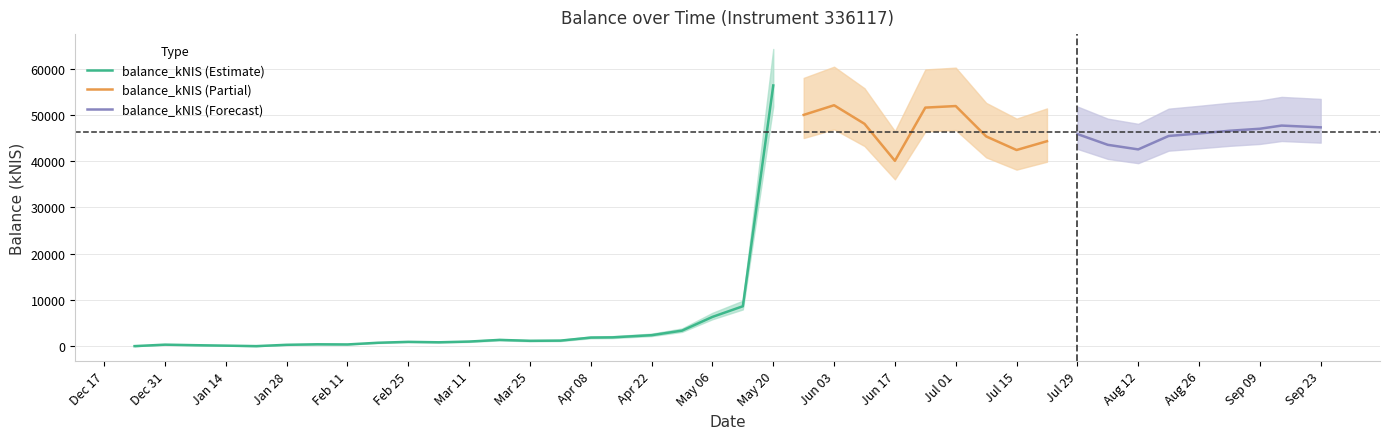

Is it true that the value at 2020-12-24 is 34455.4?

False